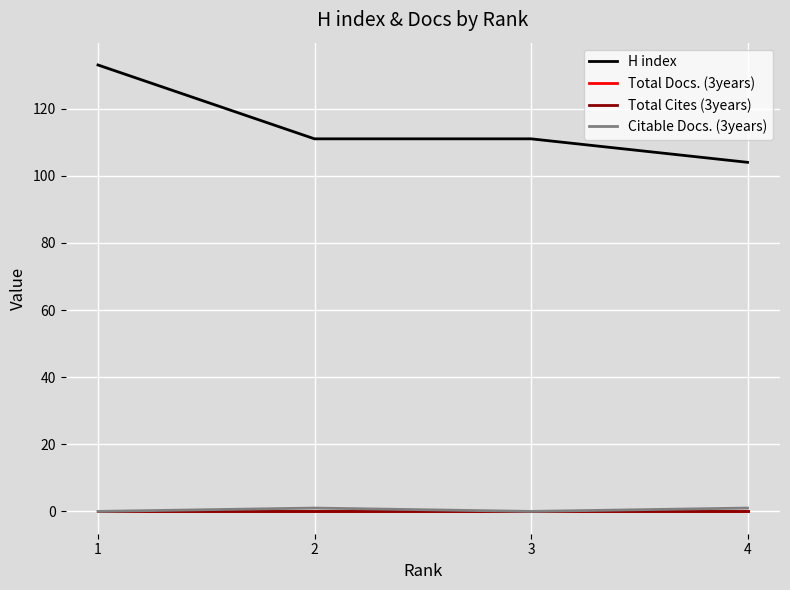

What is the maximum value shown in the chart?

133